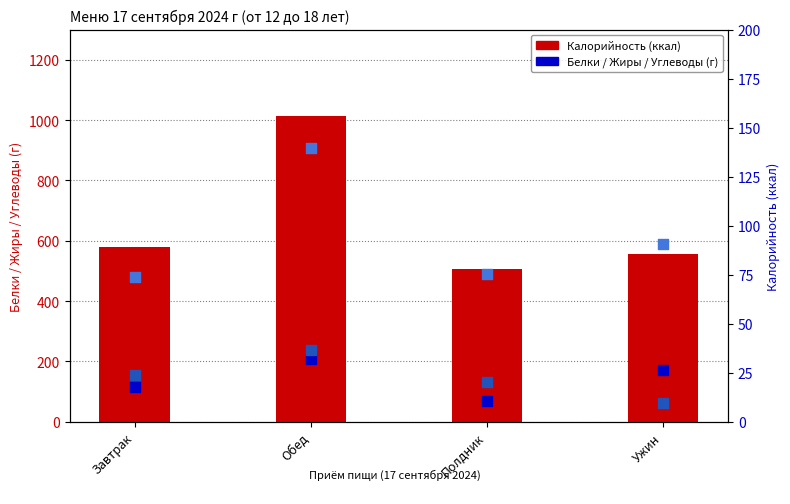

Which series has the largest total across all categories?

Калорийность (ккал)